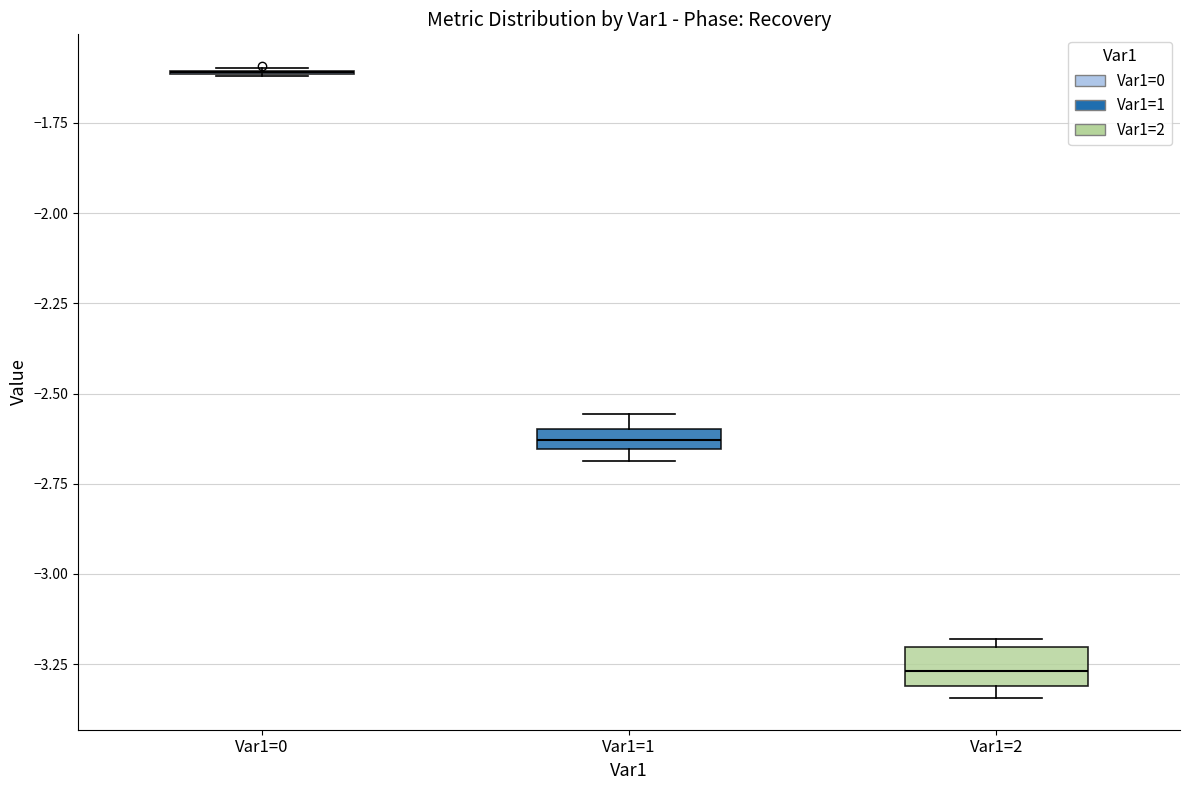

Comparing the boxes themselves (not the whiskers), which one is the tallest?

Var1=2